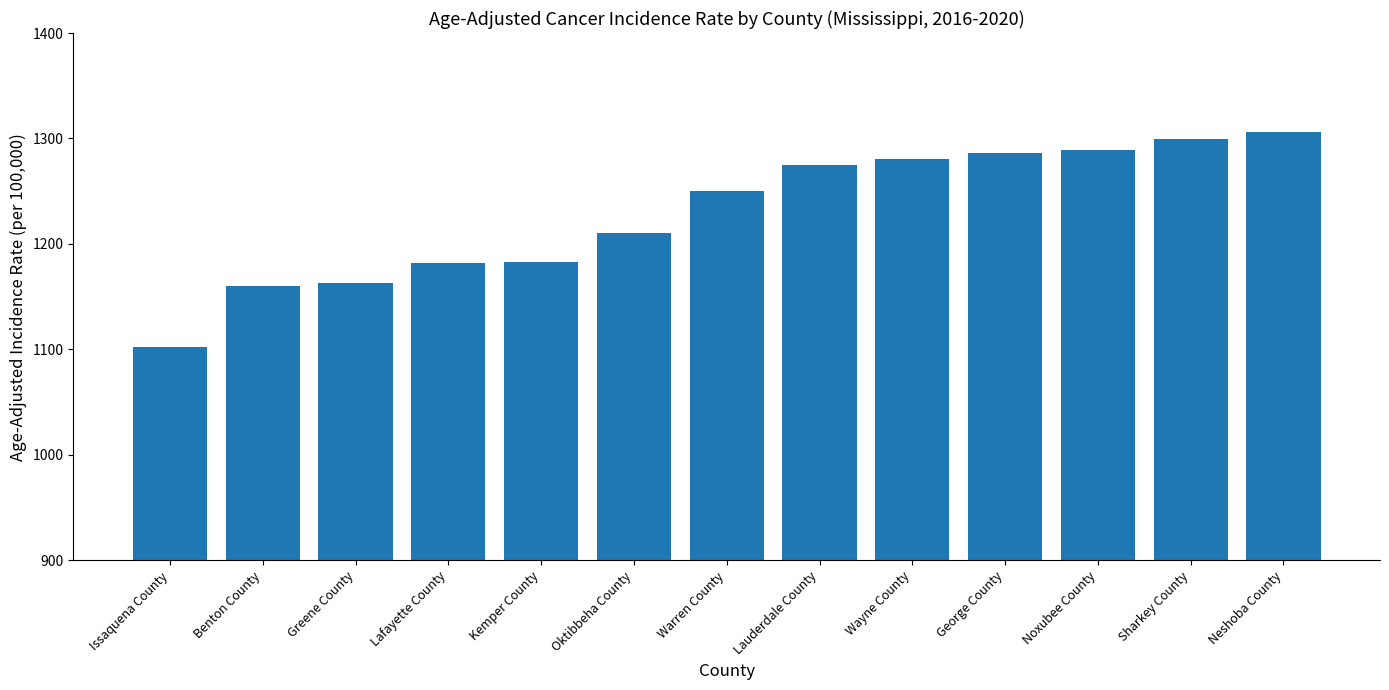

Which category has the lowest value across all series?

Issaquena County